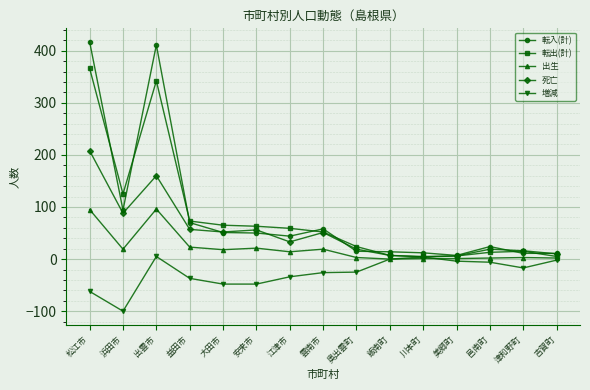

At which label does 増減 first exceed -25?

出雲市